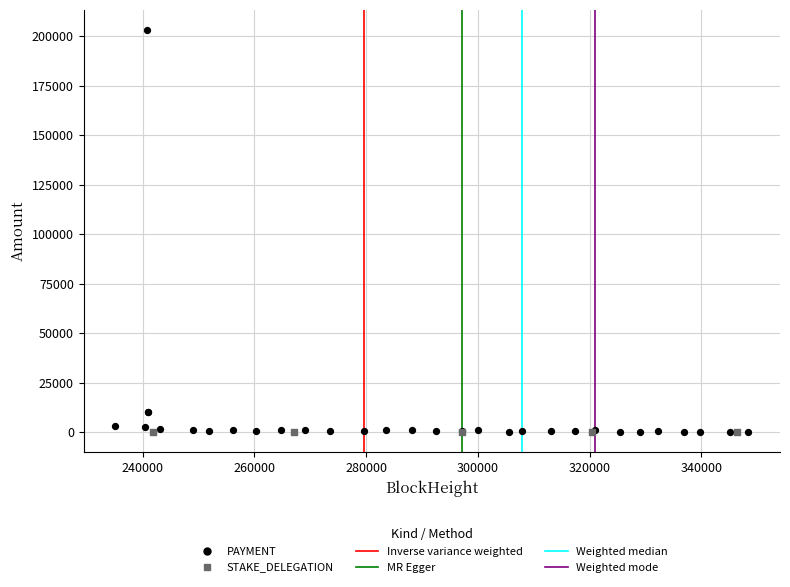

Which series reaches the maximum Y coordinate?

PAYMENT